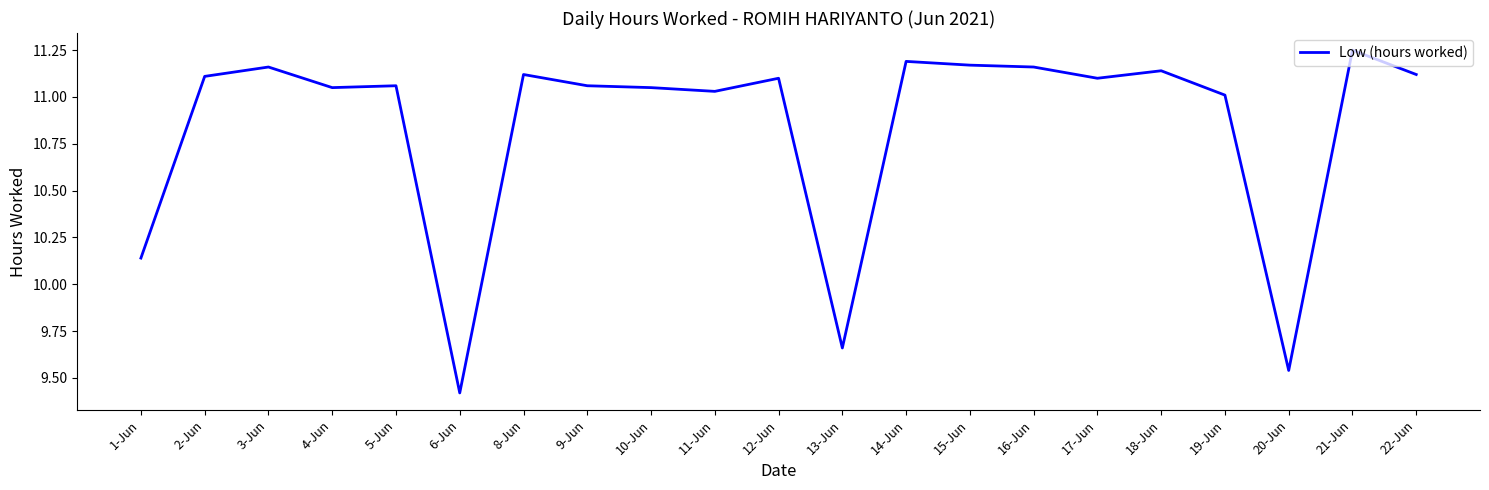

What is the ratio of the value at 5-Jun to the value at 19-Jun?

1.0